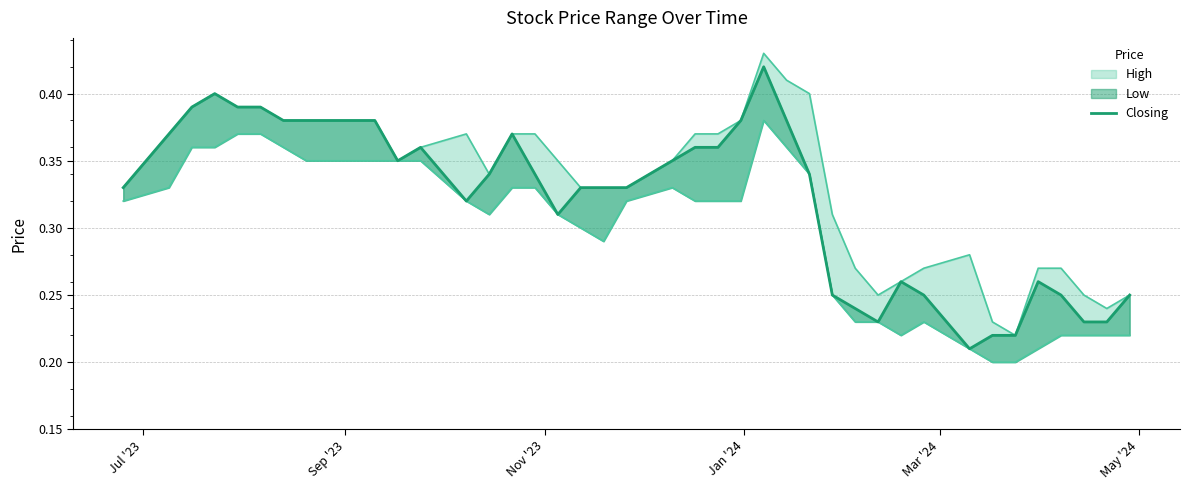

What is the minimum value shown in the chart?

0.2